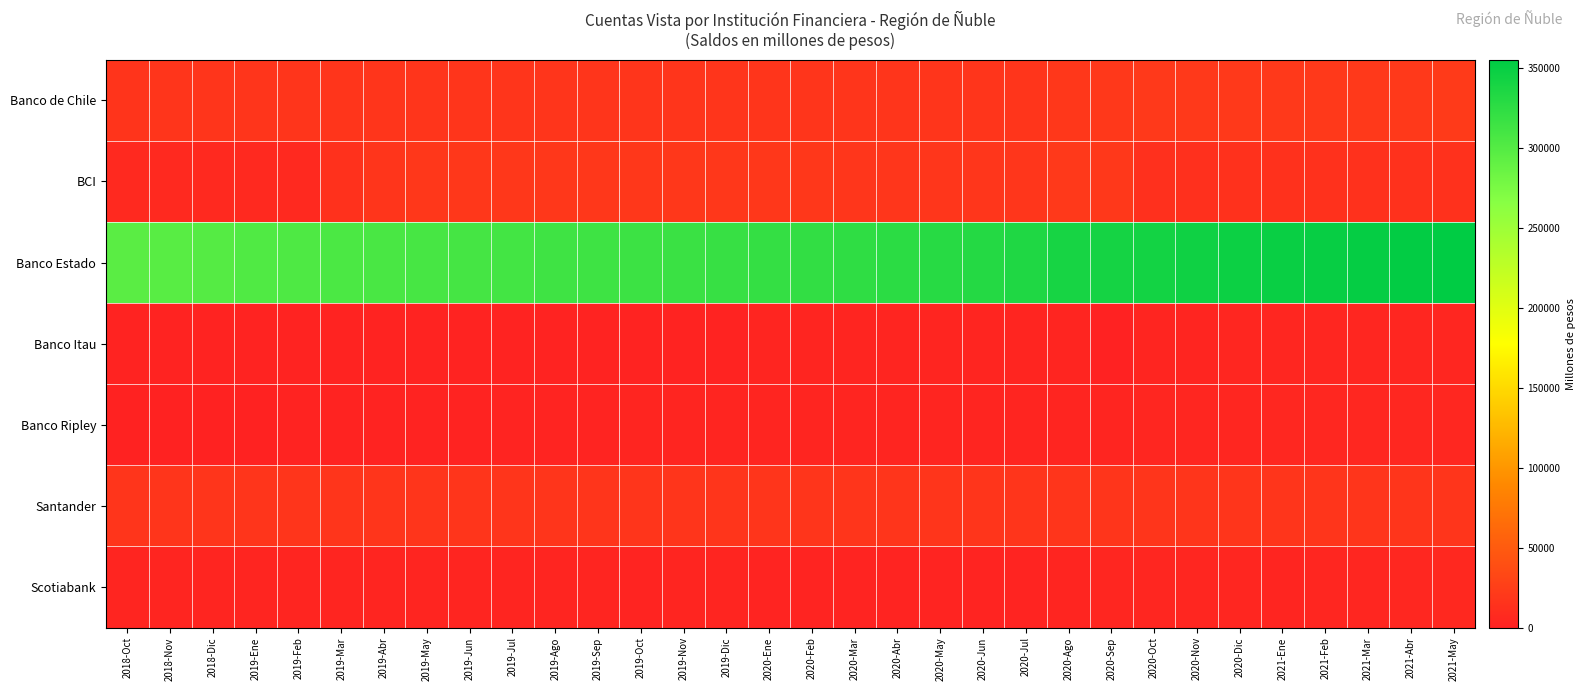

Rank the series at 2019-Dic from highest to lowest value.

Banco Estado, BCI, Santander, Banco de Chile, Banco Ripley, Scotiabank, Banco Itau